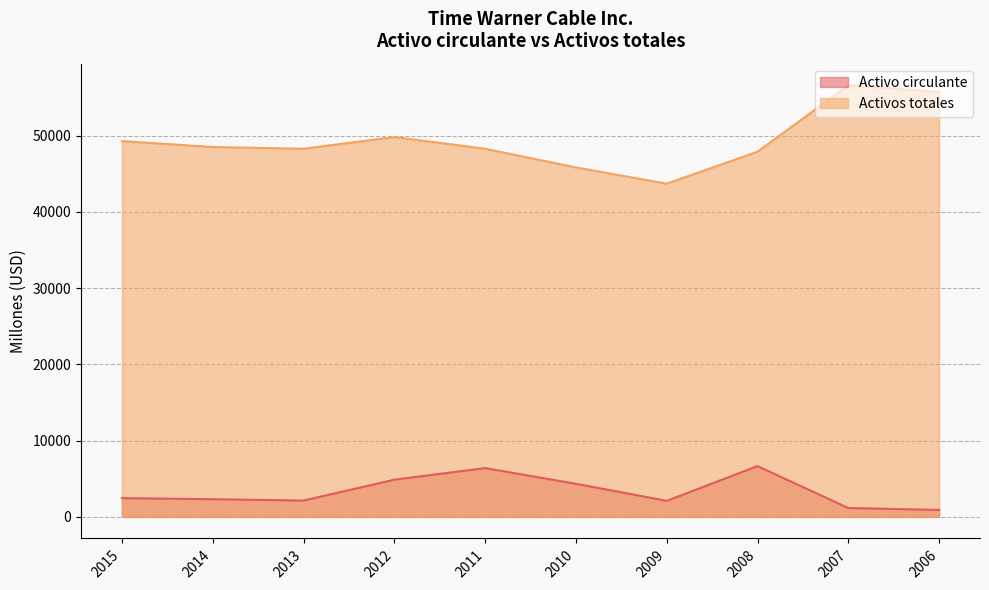

List the series in order of their overall mean, lowest first.

Activo circulante, Activos totales